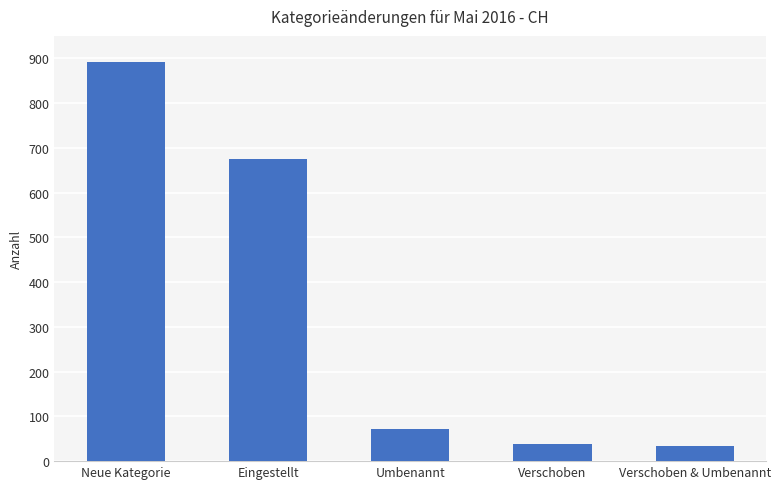

Reading left to right, list all the values displayed in this chart.

Neue Kategorie=891	Eingestellt=676	Umbenannt=71	Verschoben=39	Verschoben & Umbenannt=33